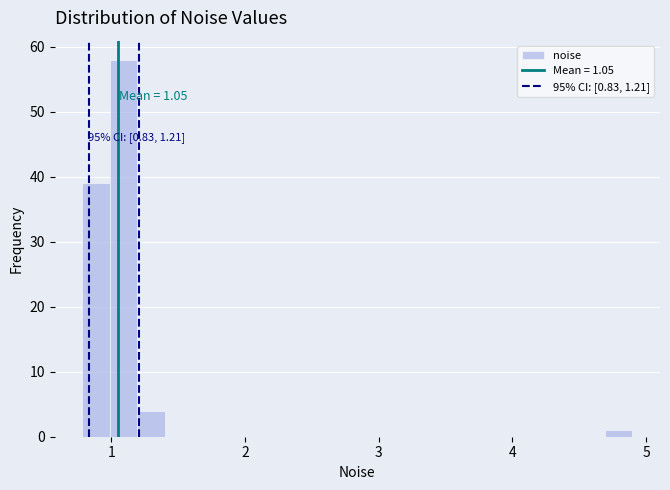

Read against the x-axis, roughly where is the centre of the tallest bar?

1.1